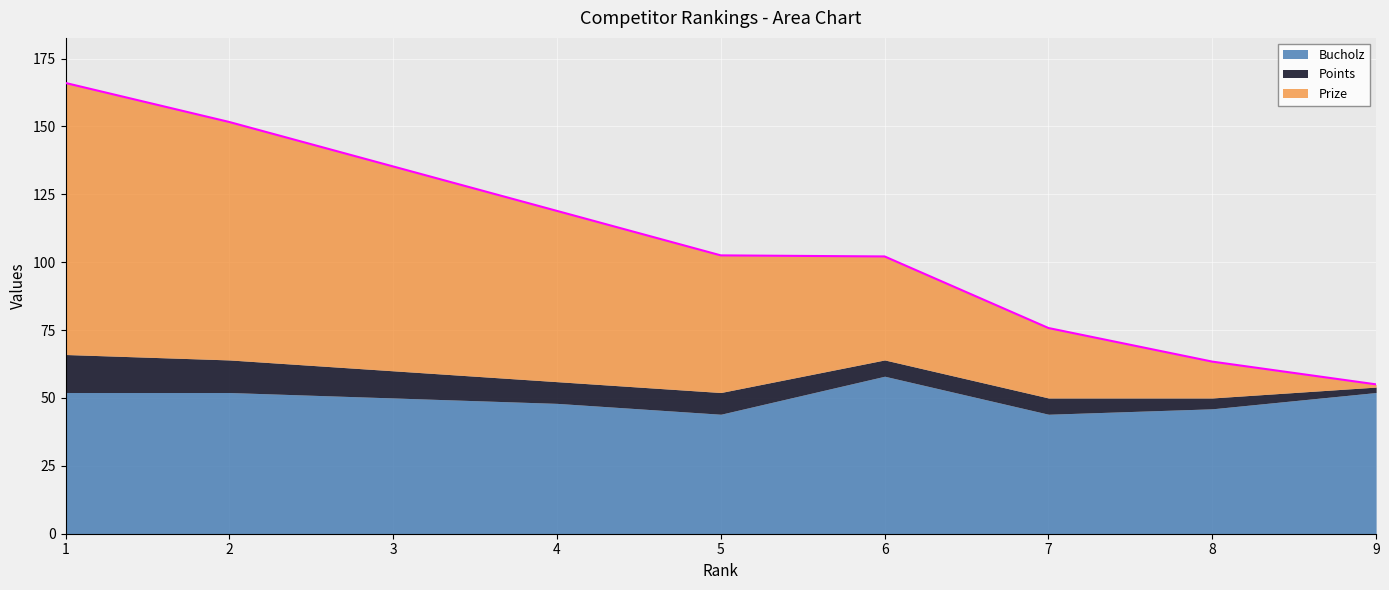

What is the sum of all Bucholz values?

446.0